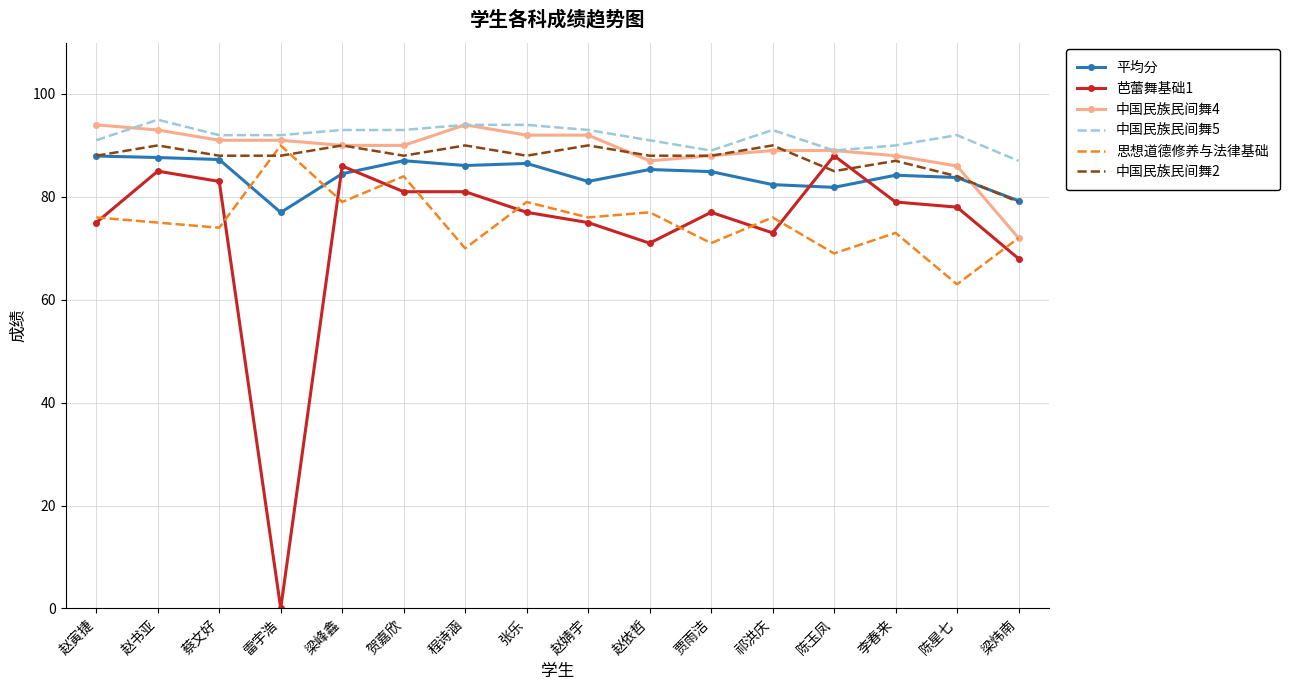

What is the lowest value of the 中国民族民间舞2 series?

79.0